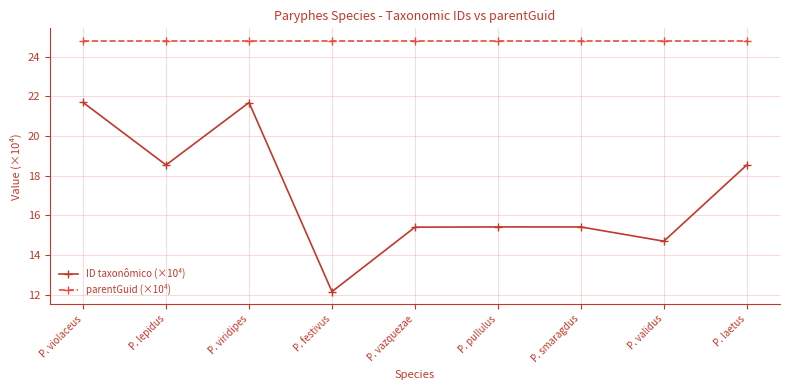

What is the smallest value displayed?

12.1